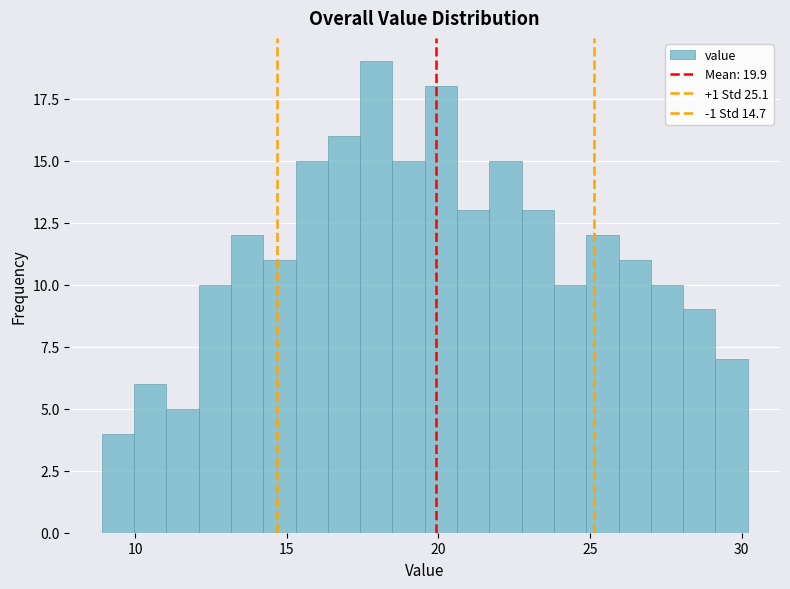

Around what value on the x-axis is the tallest bar? Give the approximate position of its centre, as read against the axis.

18.0